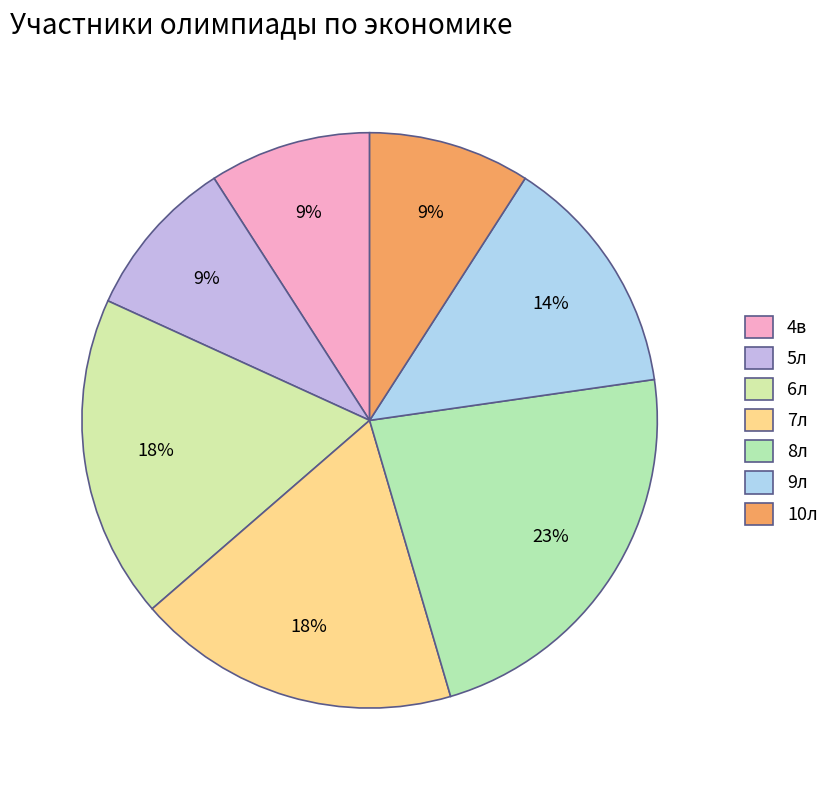

Count the number of slices in the pie.

7